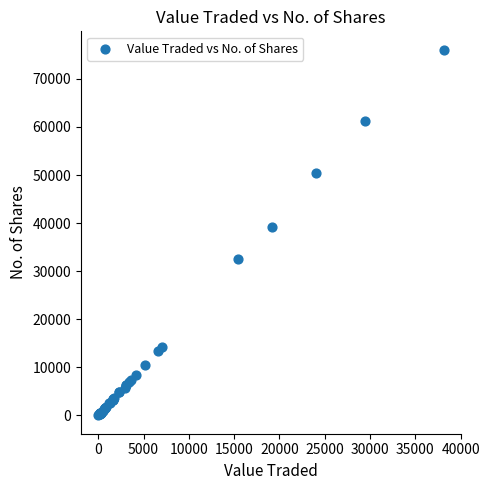

What Y value in the scatter plot is closest to 38038?

39200